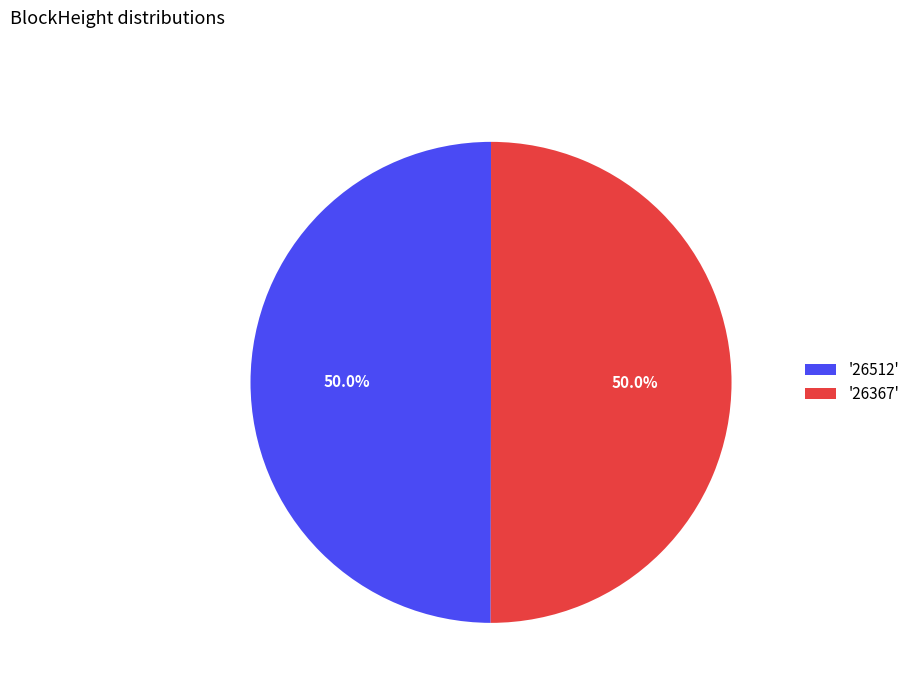

What is the total percentage of '26512' and '26367'?

100.0%